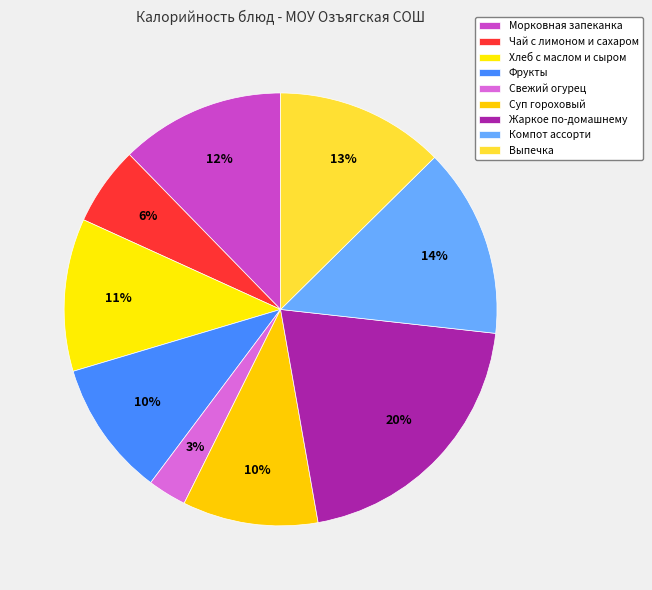

Is the sum of Жаркое по-домашнему and Морковная запеканка greater than half?

No